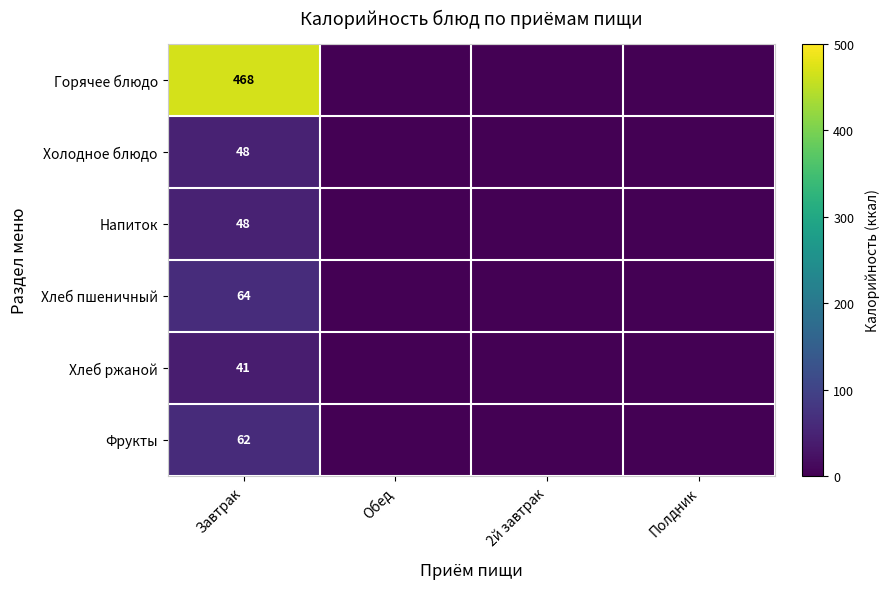

At which category does the chart reach its minimum across all series?

Обед